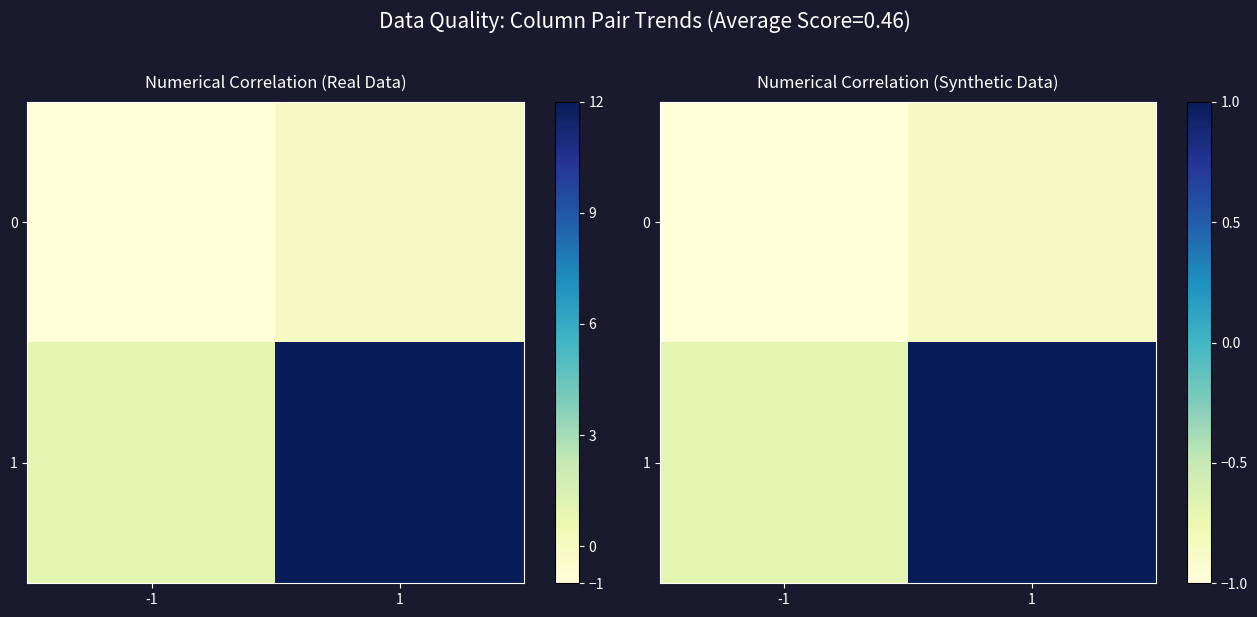

How many values in 1 are above zero?

1